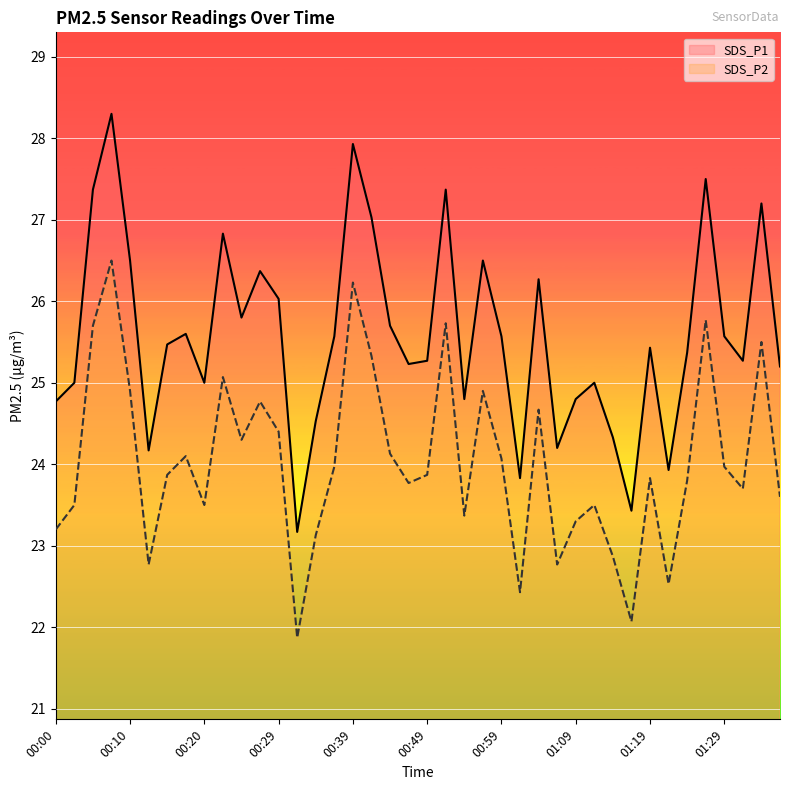

Reading left to right, transcribe all the data shown in this chart.

SDS_P1: 00:00=24.8	00:03=25.0	00:05=27.4	00:08=28.3	00:10=26.5	00:12=24.2	00:15=25.5	00:17=25.6	00:20=25.0	00:22=26.8	00:25=25.8	00:27=26.4	00:29=26.0	00:32=23.2	00:34=24.5	00:37=25.6	00:39=27.9	00:42=27.0	00:44=25.7	00:46=25.2	00:49=25.3	00:51=27.4	00:54=24.8	00:56=26.5	00:59=25.6	01:01=23.8	01:04=26.3	01:06=24.2	01:09=24.8	01:11=25.0	01:14=24.3	01:17=23.4	01:19=25.4	01:21=23.9	01:24=25.4	01:26=27.5	01:29=25.6	01:31=25.3	01:34=27.2	01:37=25.2
SDS_P2: 00:00=23.2	00:03=23.5	00:05=25.7	00:08=26.5	00:10=24.9	00:12=22.8	00:15=23.9	00:17=24.1	00:20=23.5	00:22=25.1	00:25=24.3	00:27=24.8	00:29=24.4	00:32=21.9	00:34=23.1	00:37=24.0	00:39=26.2	00:42=25.3	00:44=24.1	00:46=23.8	00:49=23.9	00:51=25.7	00:54=23.4	00:56=24.9	00:59=24.1	01:01=22.4	01:04=24.7	01:06=22.8	01:09=23.3	01:11=23.5	01:14=22.9	01:17=22.1	01:19=23.8	01:21=22.5	01:24=23.8	01:26=25.8	01:29=24.0	01:31=23.7	01:34=25.5	01:37=23.6